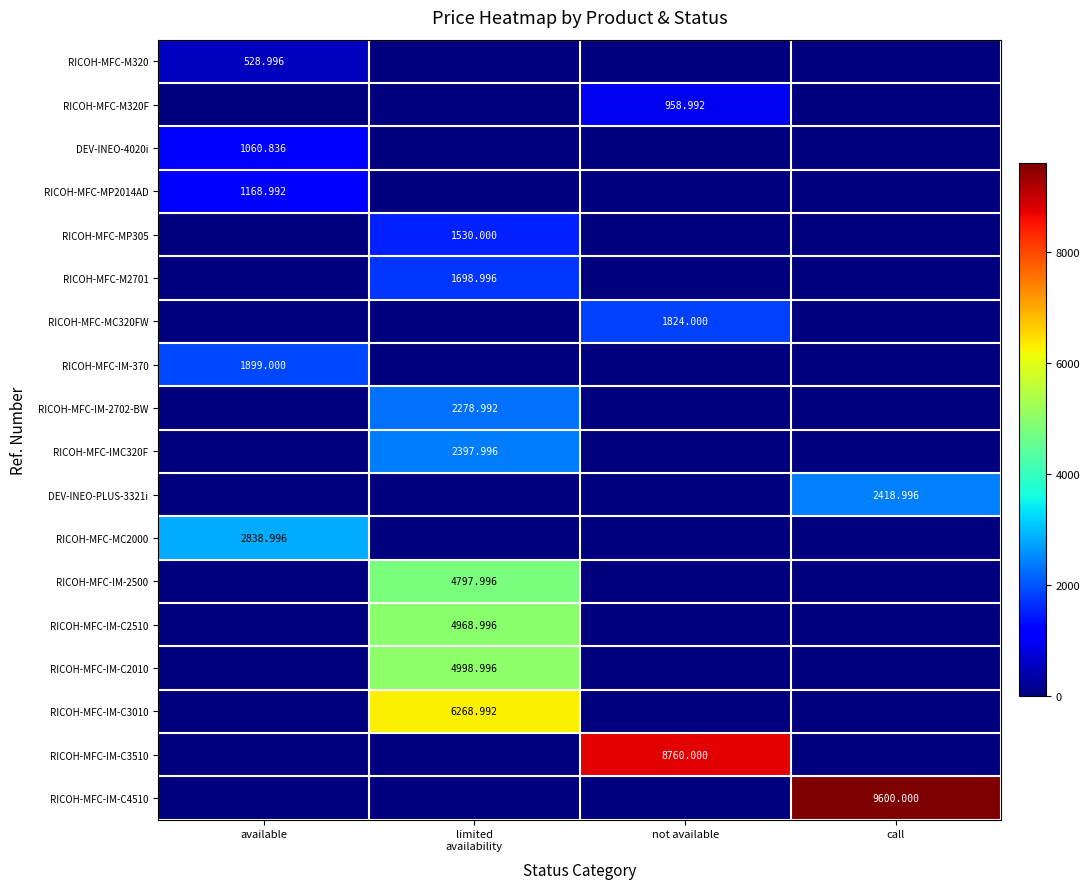

At which category does the chart reach its minimum across all series?

limited
availability